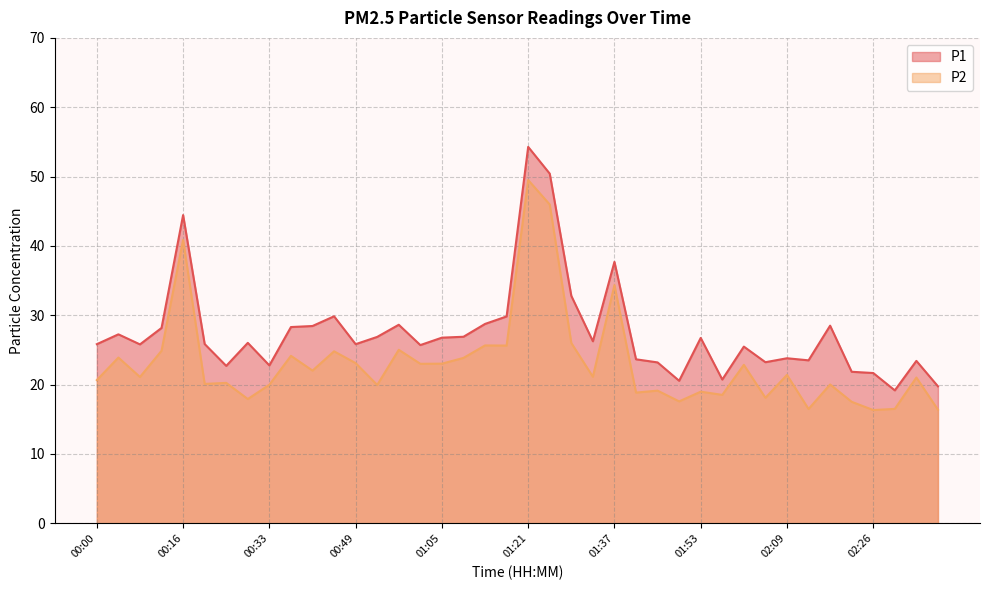

At which label is P2 closest to 32?

01:37